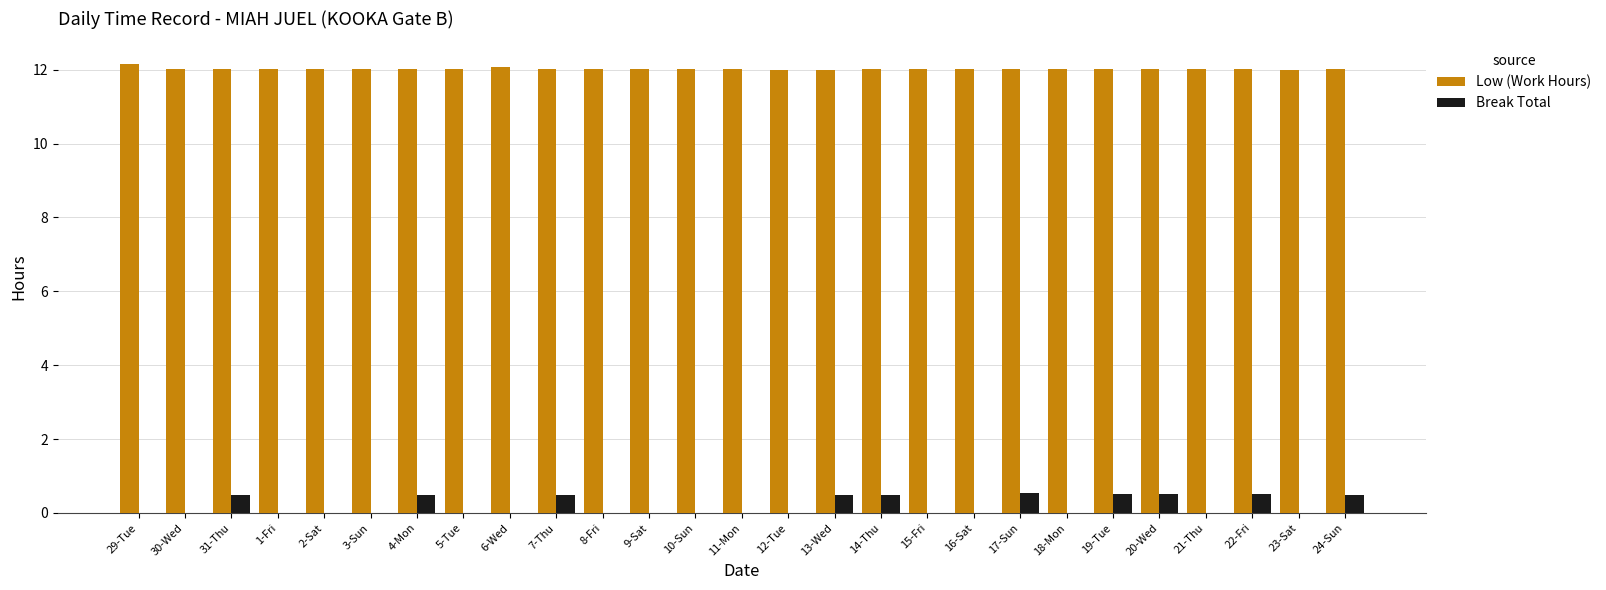

True or false: Low (Work Hours) has a value of 19.7 at 8-Fri.

False